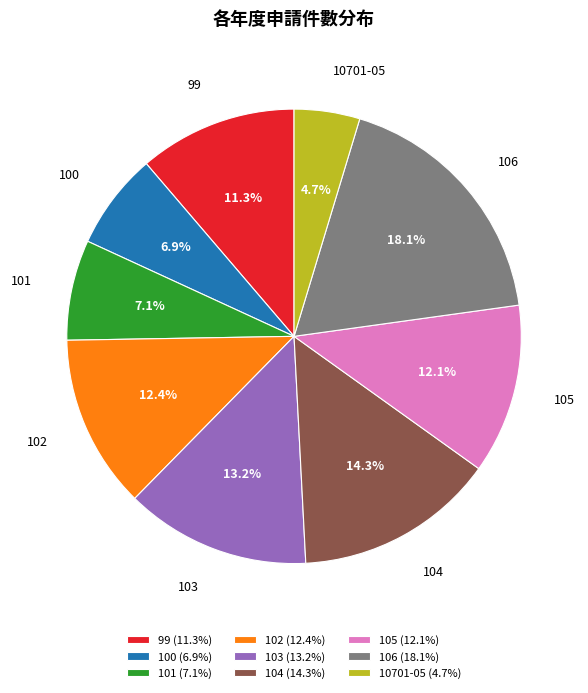

Does 103 account for over 50% of the chart?

No